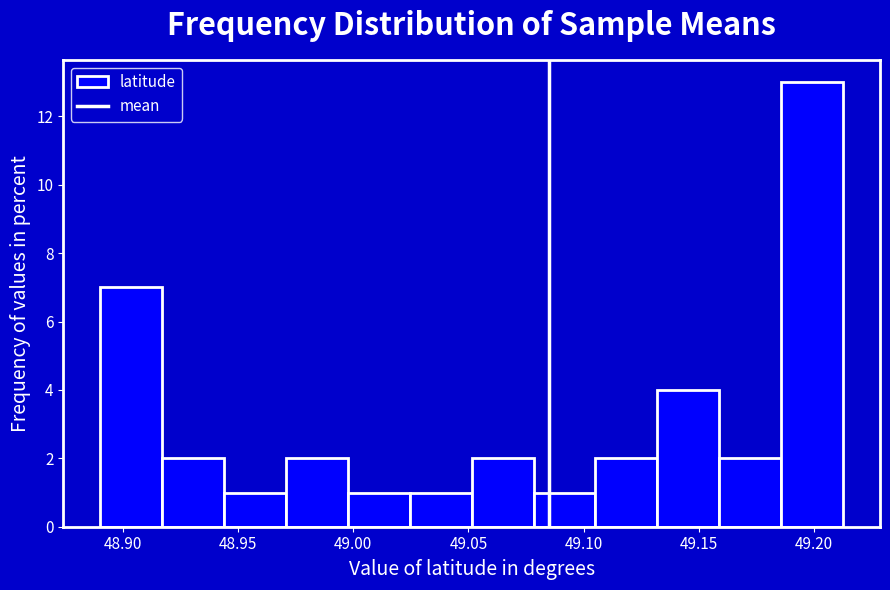

Over which range of the x-axis is the bar tallest?

49.185 to 49.215